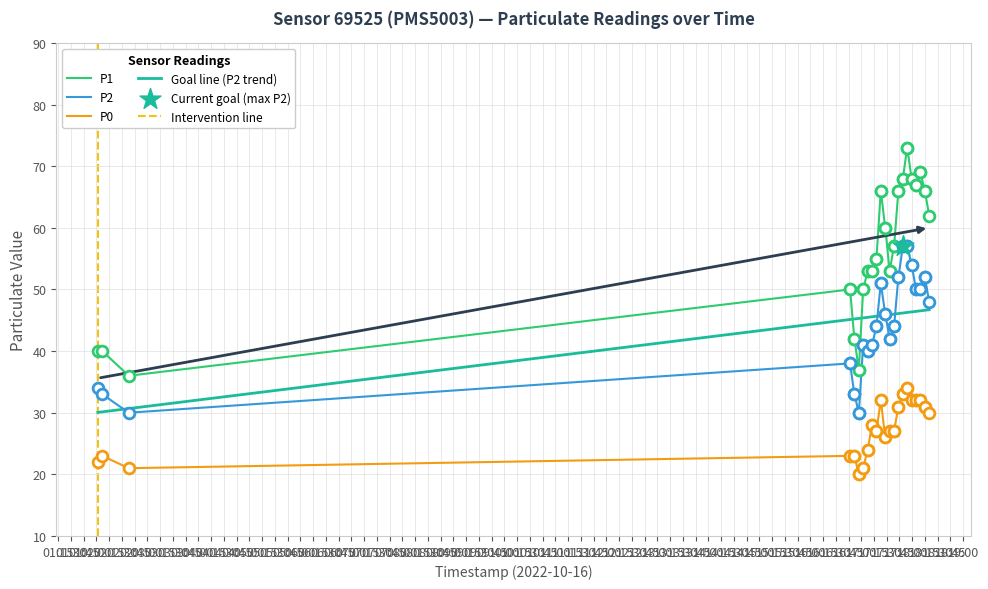

Which series has the largest Y range (max minus min)?

P1